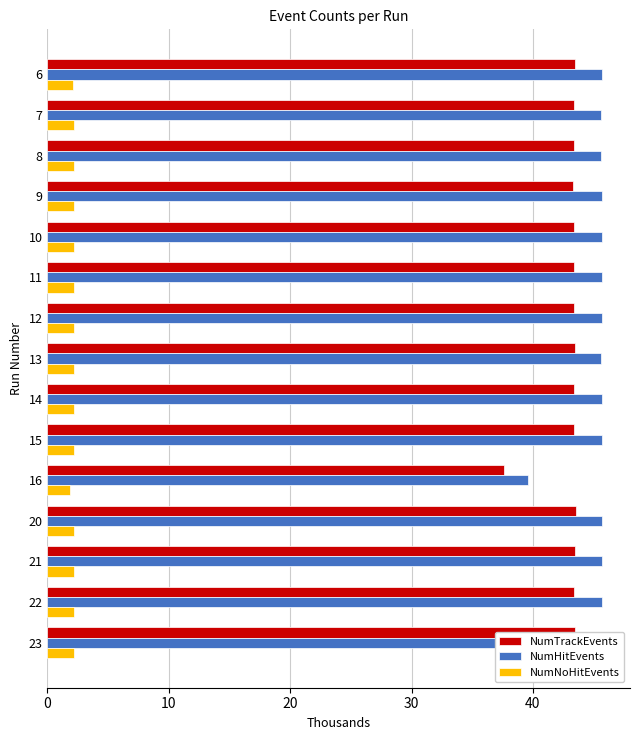

Rank the series at 22 from highest to lowest value.

NumHitEvents, NumTrackEvents, NumNoHitEvents